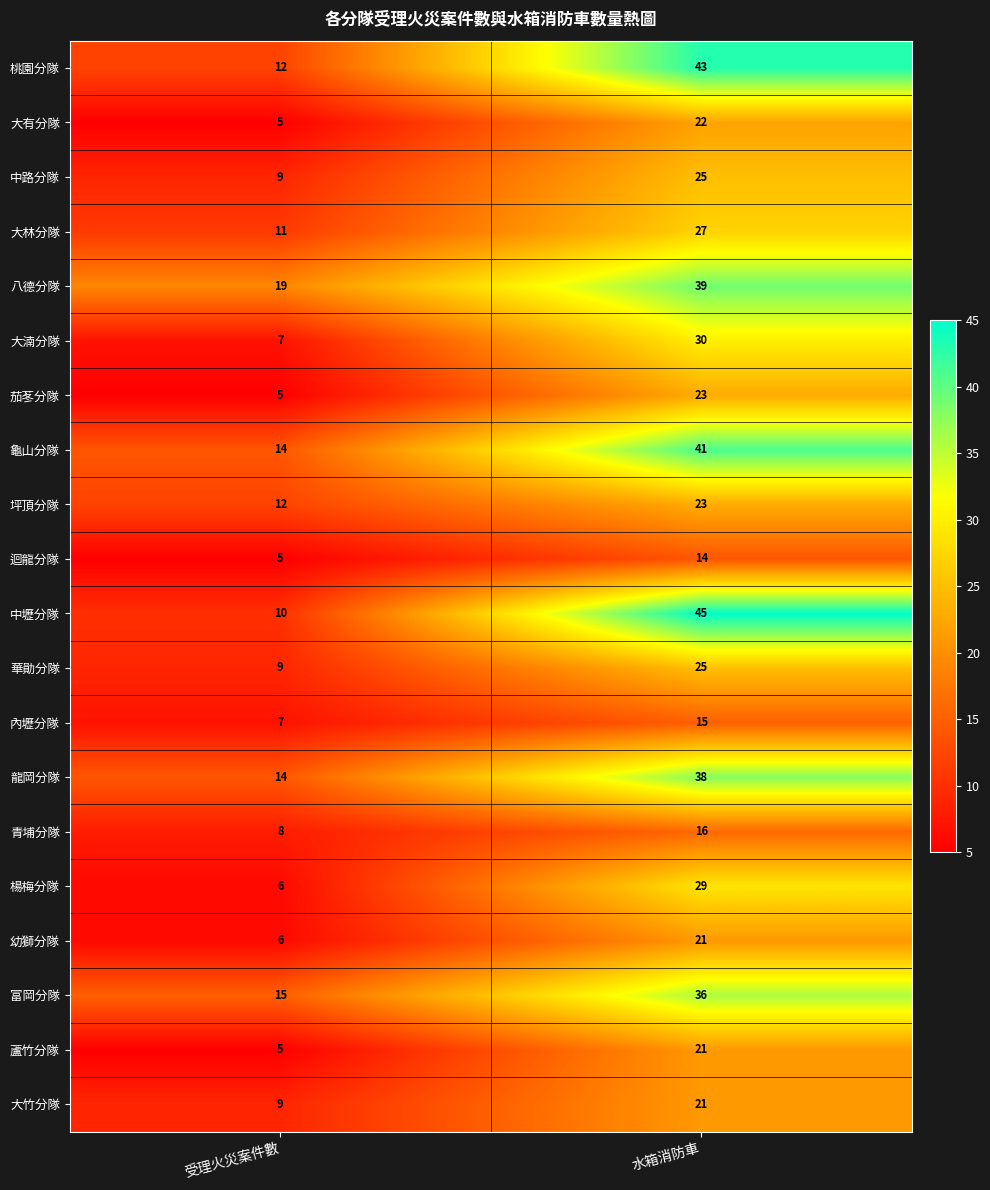

The 蘆竹分隊 series shows 13 at 水箱消防車. True or false?

False